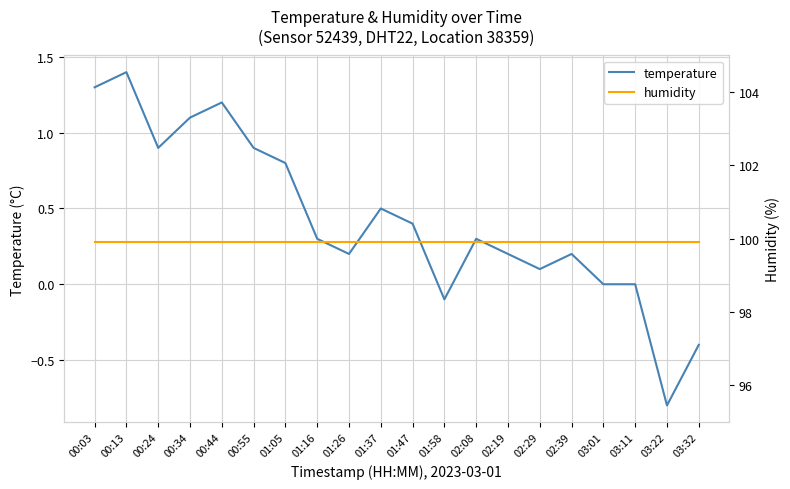

What is the average value of the temperature series?

0.4